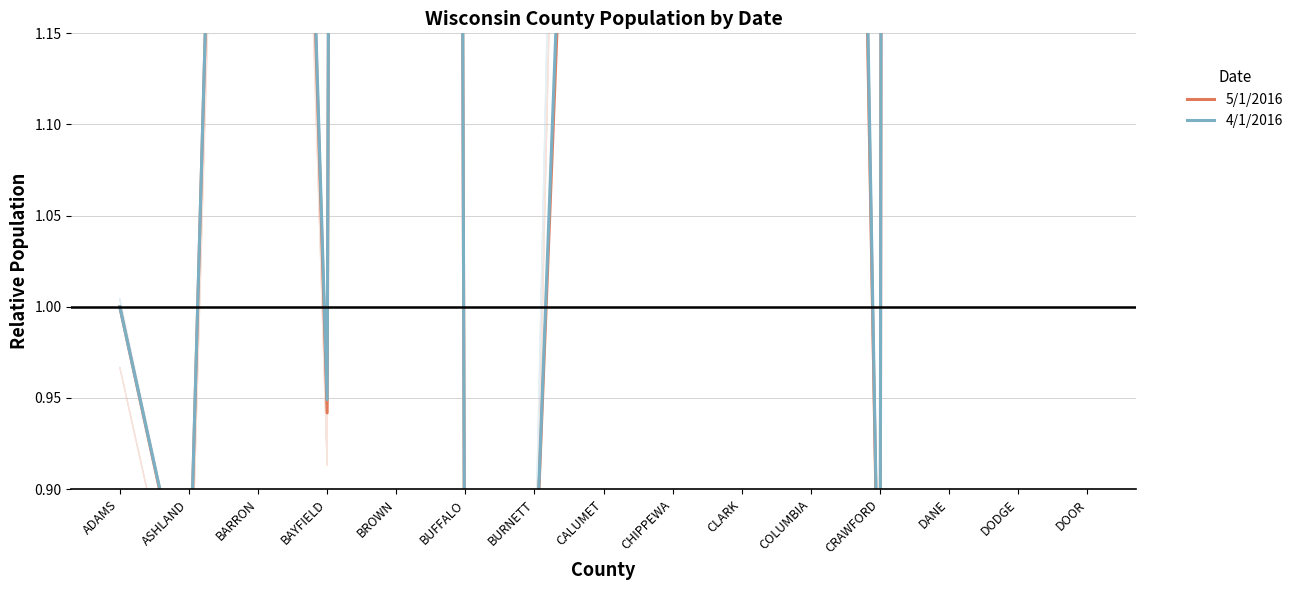

Which series has the largest total across all categories?

4/1/2016